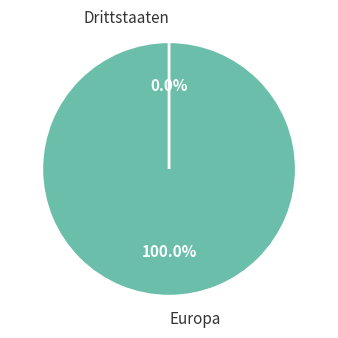

How many segments does this pie chart have?

2